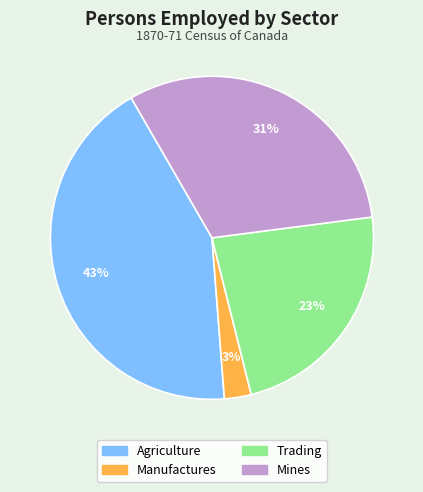

Rank the categories by value from highest to lowest.

Agriculture, Mines, Trading, Manufactures